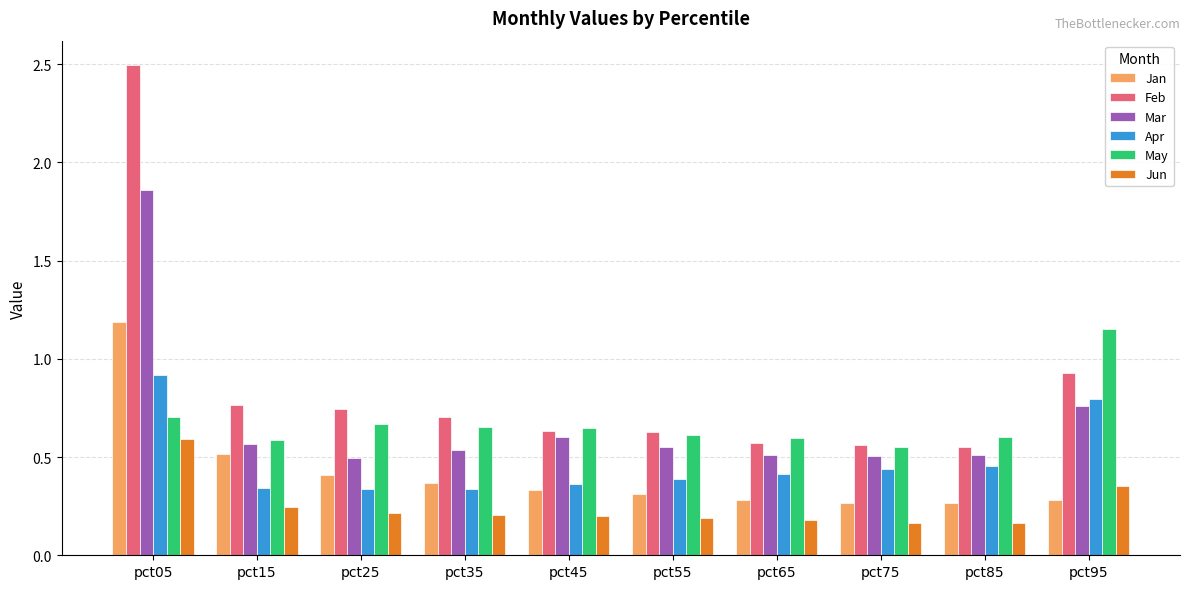

What is the total value across all series at pct35?

2.8